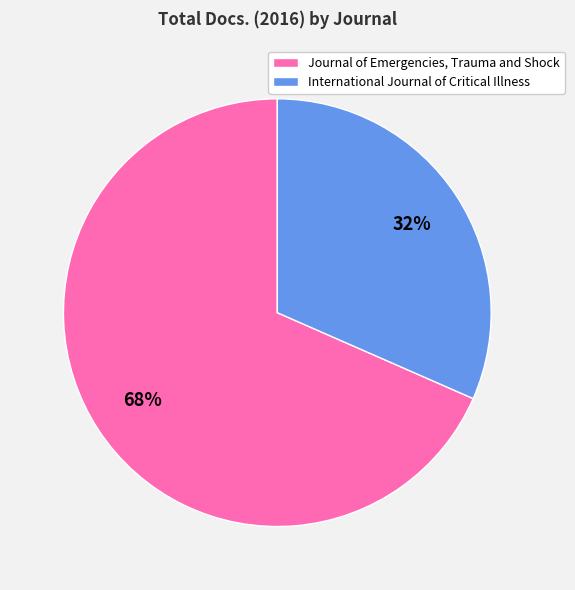

What is the majority slice?

Journal of Emergencies, Trauma and Shock